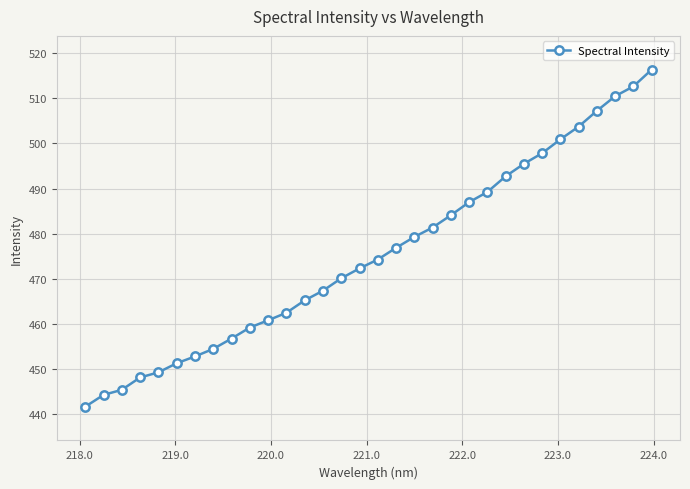

What is the sum of all values?

15210.5